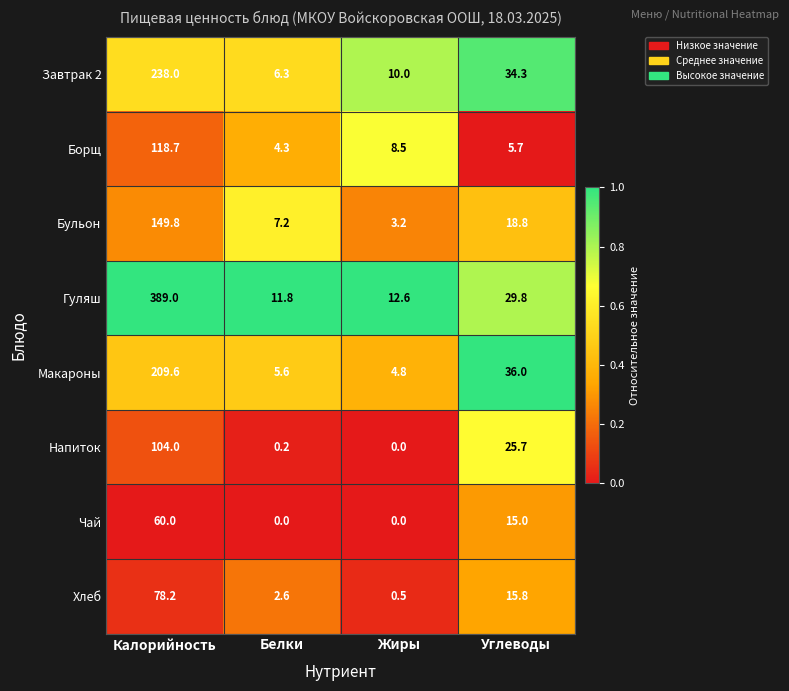

Between Белки and Жиры, which series saw the biggest shift?

Борщ